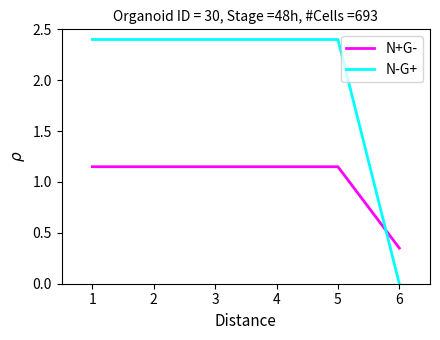

How many categories are shown in the chart?

6